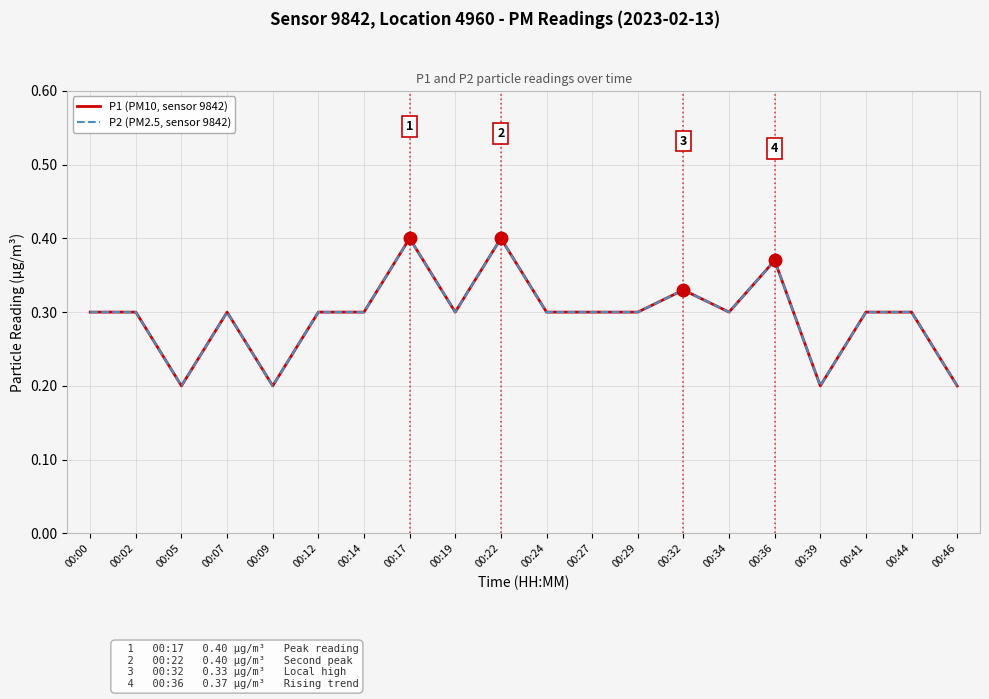

Is this an area chart (filled region under the line)?

No